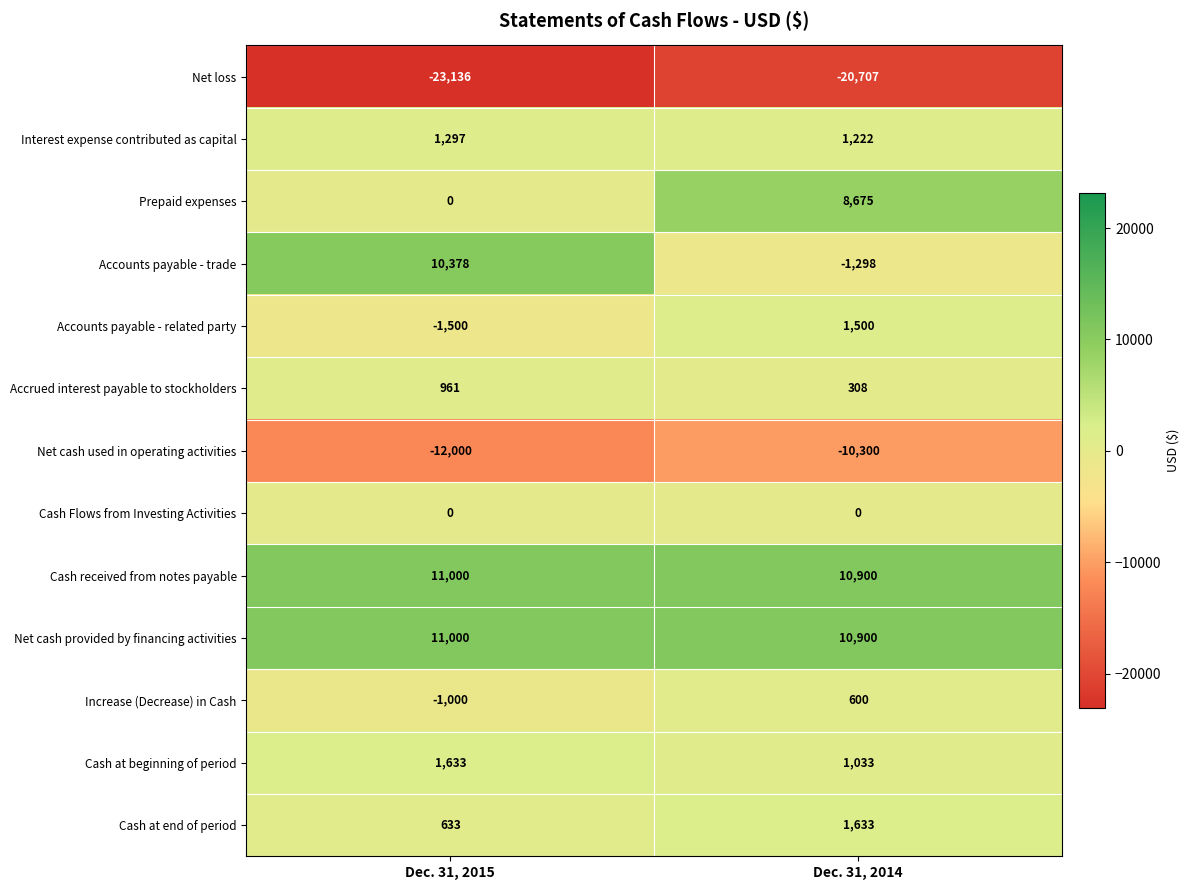

At which category does the chart reach its peak across all series?

Dec. 31, 2015